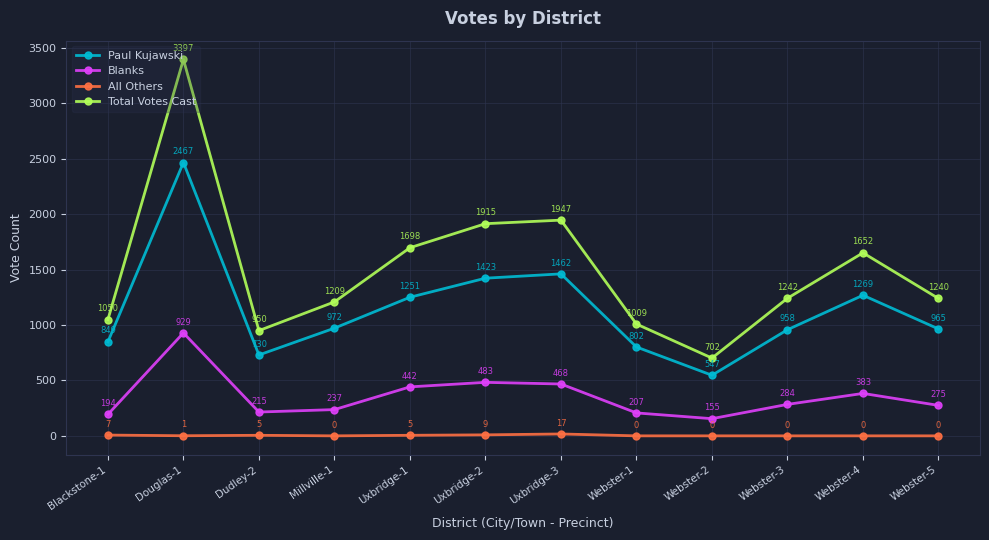

What is the spread (max minus min) of values at Millville-1?

1209